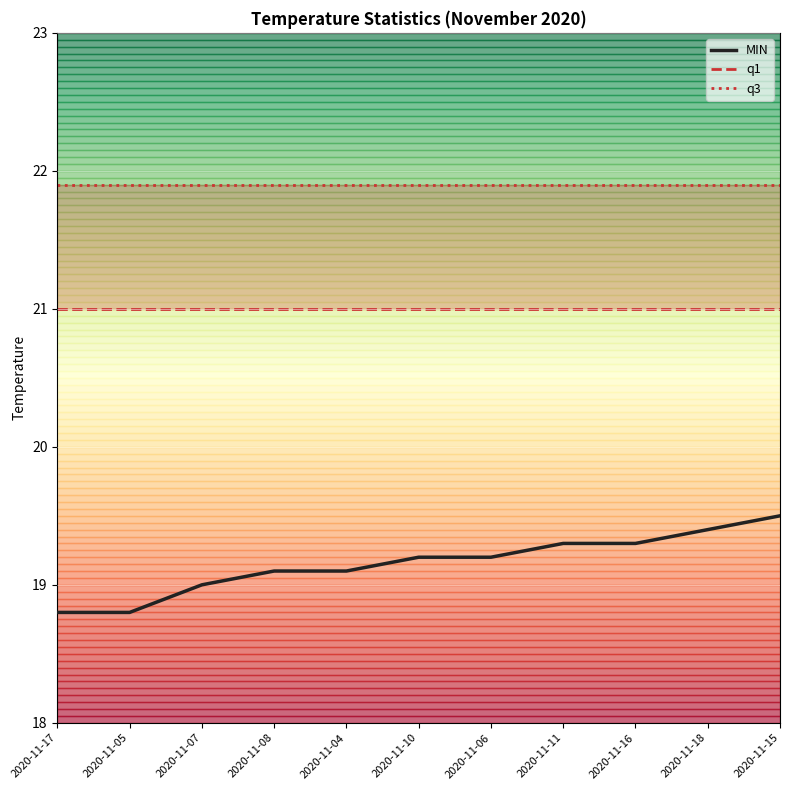

At how many categories does at least one series exceed 21?

11